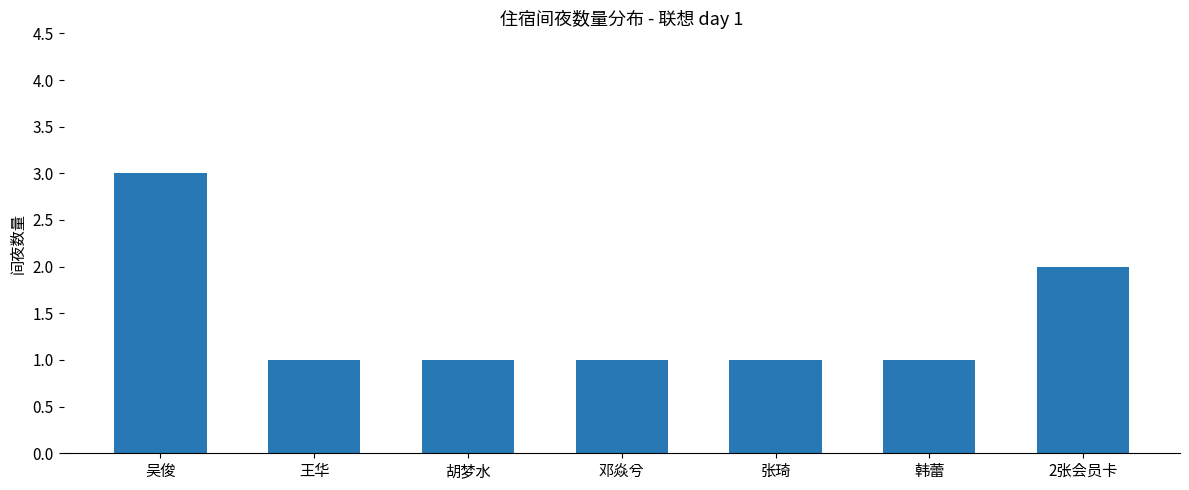

What is the ratio of the value at 张琦 to the value at 韩蕾?

1.0